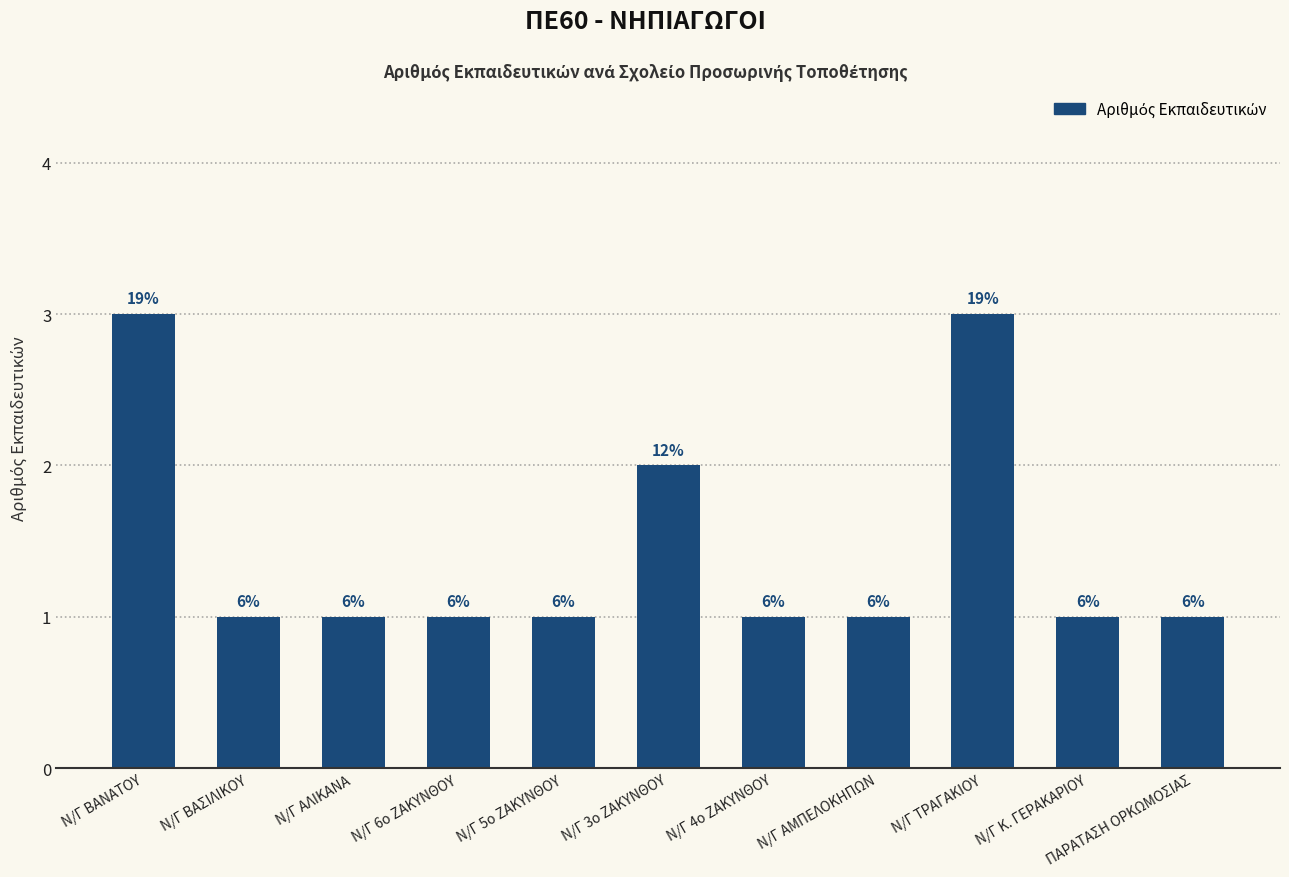

Does the chart contain any negative values?

No